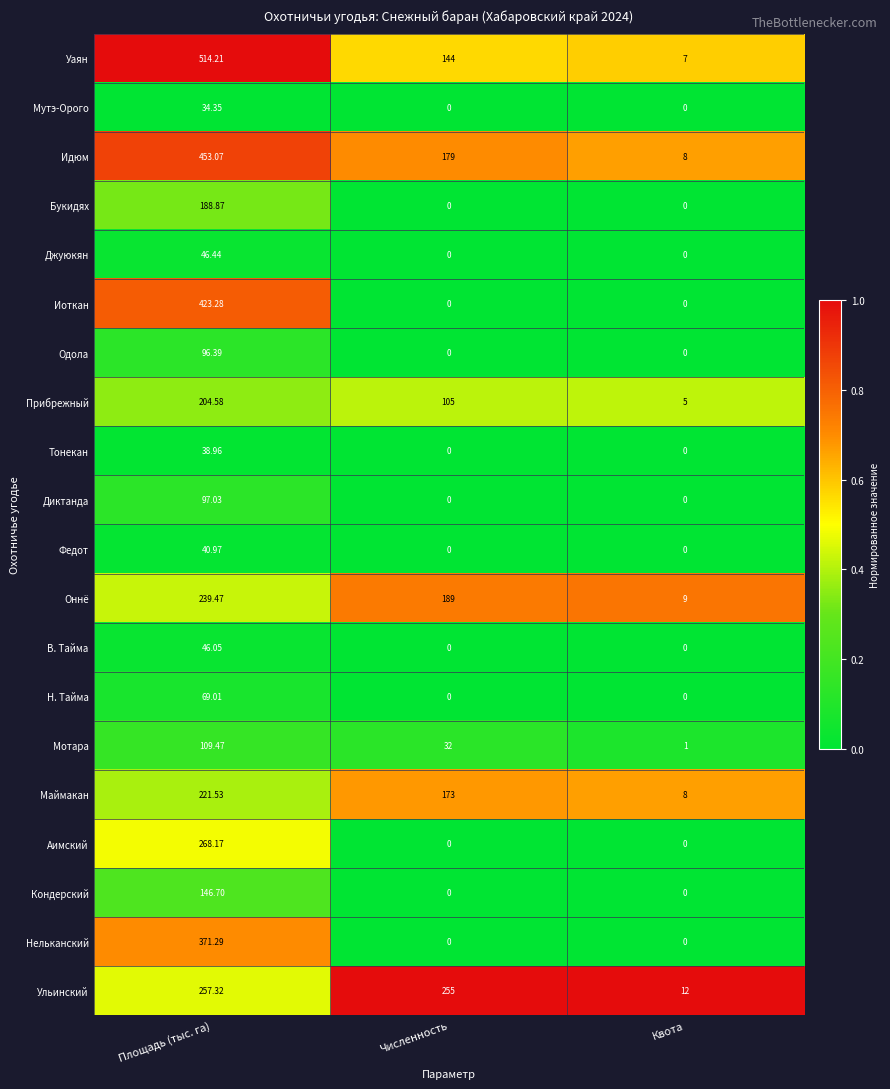

What is the spread (max minus min) of values at Квота?

12.0